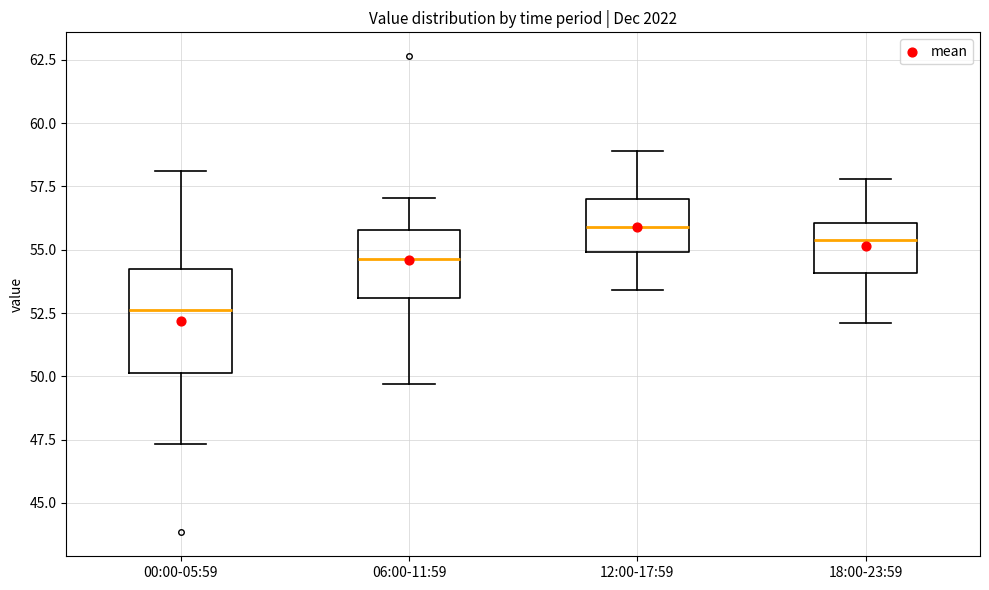

Reading left to right, transcribe this box plot: for each box, give where its median line is, the range the box spans, and where its two whiskers end, as read against the y-axis. The values are not printed on the chart, so give them approximately, as read against the axis.

00:00-05:59: median 52.5, box 50.0 to 54.0, whiskers 47.5 to 58.0
06:00-11:59: median 54.5, box 53.0 to 56.0, whiskers 49.5 to 57.0
12:00-17:59: median 56.0, box 55.0 to 57.0, whiskers 53.5 to 59.0
18:00-23:59: median 55.5, box 54.0 to 56.0, whiskers 52.0 to 58.0